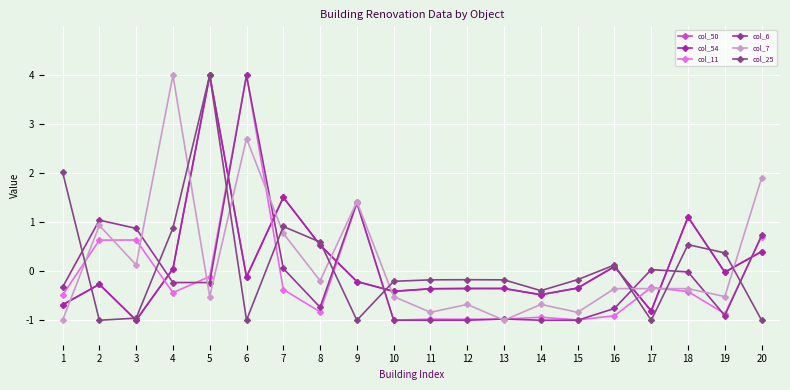

At which label does col_7 first exceed 0?

2